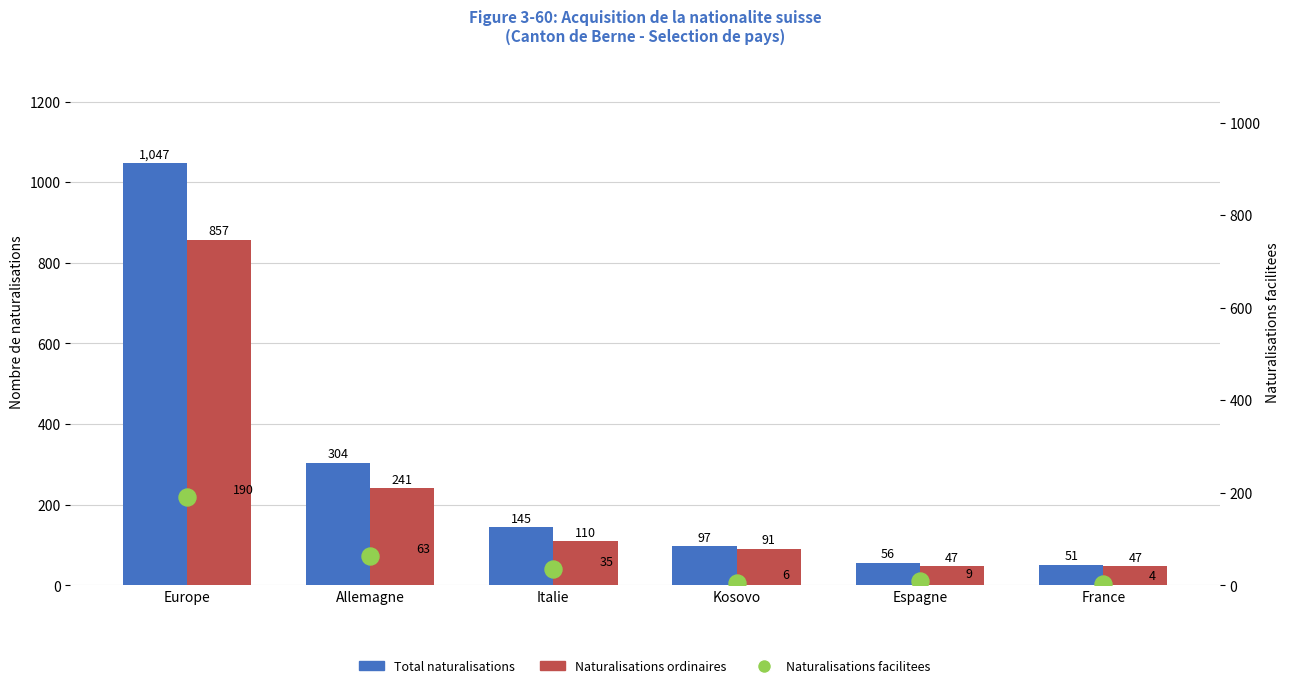

Which series reaches the minimum Y coordinate?

Naturalisations facilitees